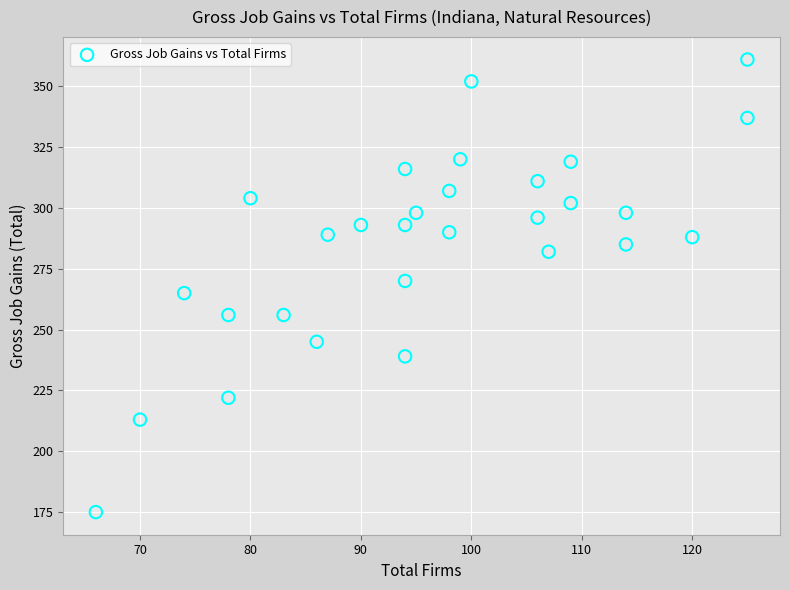

What is the range of X values (max minus min)?

59